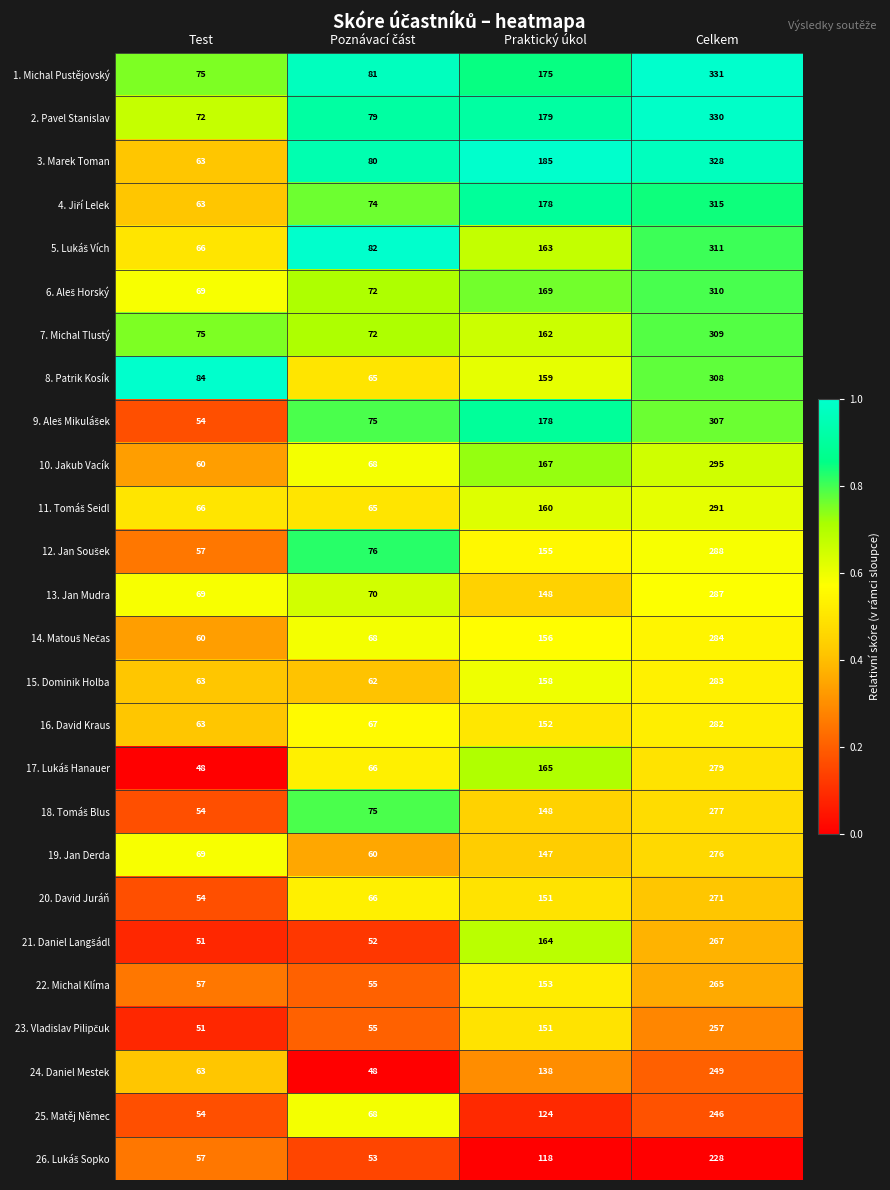

What is the total value across all series at Celkem?

7474